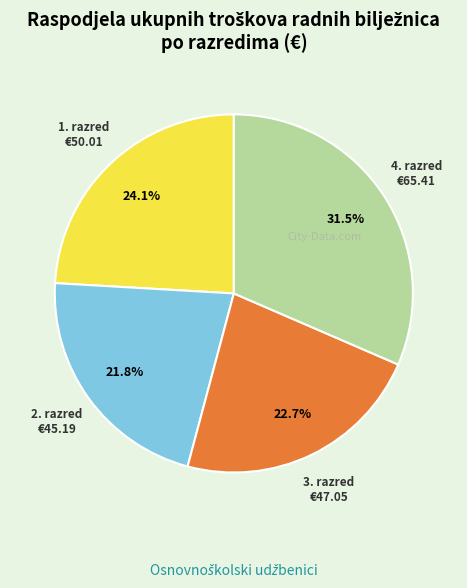

To the nearest percent, what is the difference between the largest and smallest slice percentages?

10%